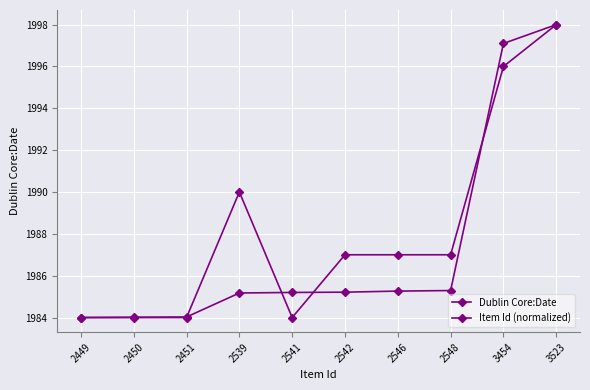

How many lines are shown in the chart?

2